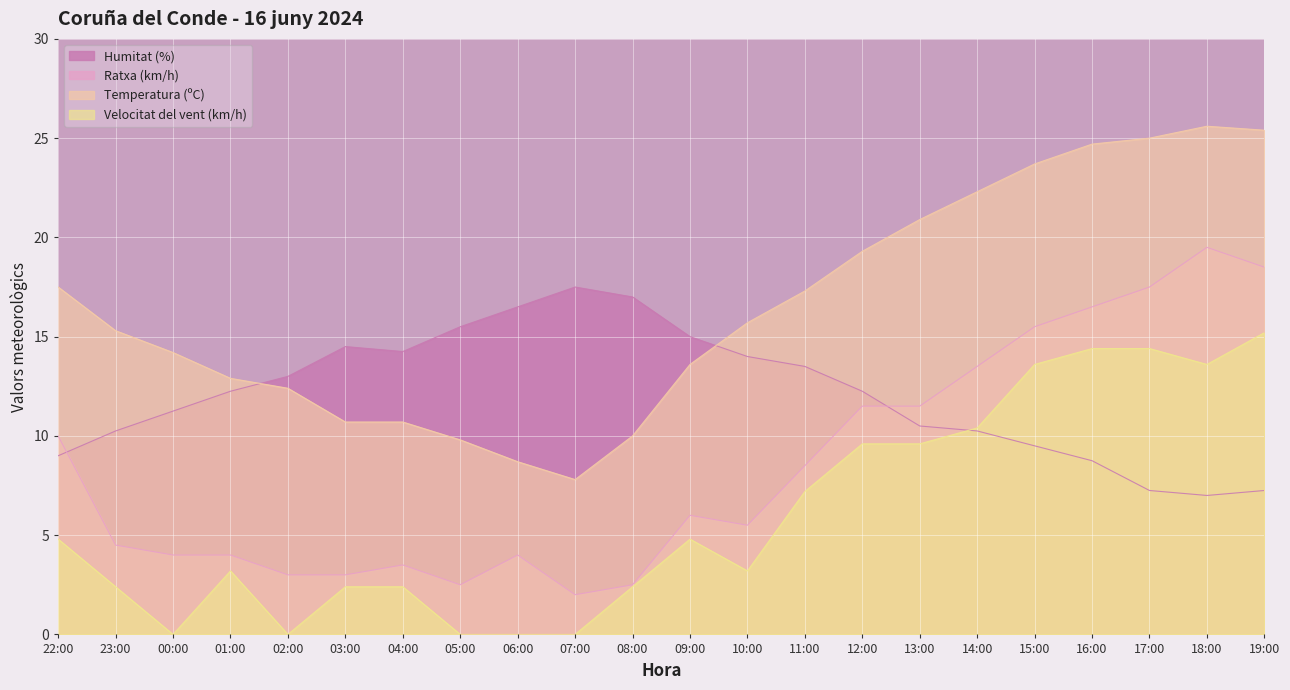

Reading left to right, what are all the values shown in this chart?

Temperatura (ºC): 22:00=17.5	23:00=15.3	00:00=14.2	01:00=12.9	02:00=12.4	03:00=10.7	04:00=10.7	05:00=9.8	06:00=8.7	07:00=7.8	08:00=10.0	09:00=13.6	10:00=15.7	11:00=17.3	12:00=19.3	13:00=20.9	14:00=22.3	15:00=23.7	16:00=24.7	17:00=25.0	18:00=25.6	19:00=25.4
Humitat (%): 22:00=9.0	23:00=10.2	00:00=11.2	01:00=12.2	02:00=13.0	03:00=14.5	04:00=14.2	05:00=15.5	06:00=16.5	07:00=17.5	08:00=17.0	09:00=15.0	10:00=14.0	11:00=13.5	12:00=12.2	13:00=10.5	14:00=10.2	15:00=9.5	16:00=8.8	17:00=7.2	18:00=7.0	19:00=7.2
Velocitat del vent (km/h): 22:00=4.8	23:00=2.4	00:00=0.0	01:00=3.2	02:00=0.0	03:00=2.4	04:00=2.4	05:00=0.0	06:00=0.0	07:00=0.0	08:00=2.4	09:00=4.8	10:00=3.2	11:00=7.2	12:00=9.6	13:00=9.6	14:00=10.4	15:00=13.6	16:00=14.4	17:00=14.4	18:00=13.6	19:00=15.2
Ratxa (km/h): 22:00=10.0	23:00=4.5	00:00=4.0	01:00=4.0	02:00=3.0	03:00=3.0	04:00=3.5	05:00=2.5	06:00=4.0	07:00=2.0	08:00=2.5	09:00=6.0	10:00=5.5	11:00=8.5	12:00=11.5	13:00=11.5	14:00=13.5	15:00=15.5	16:00=16.5	17:00=17.5	18:00=19.5	19:00=18.5